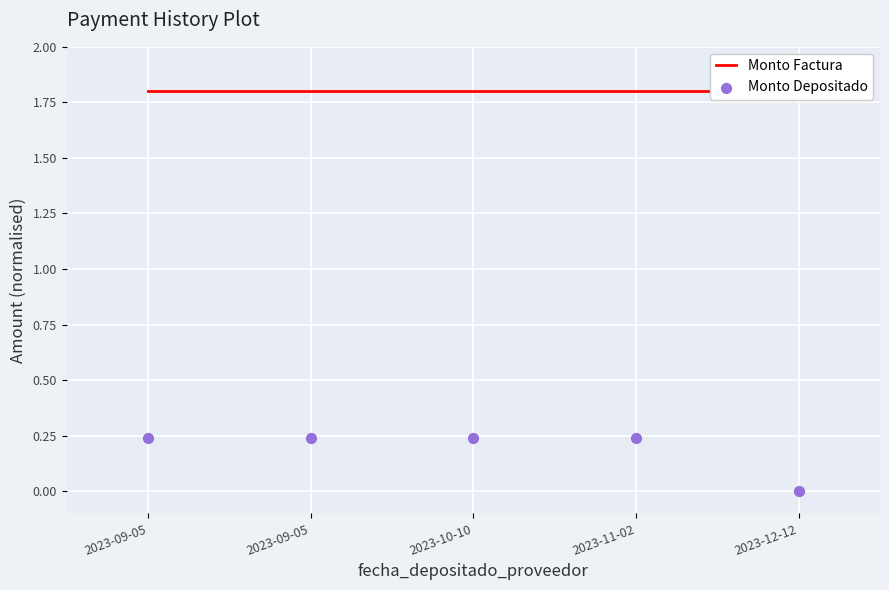

Which series reaches the maximum Y coordinate?

Monto Factura